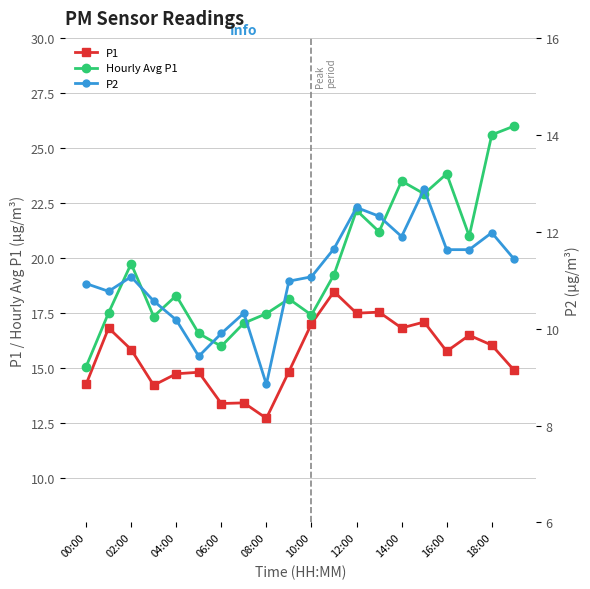

True or false: P2 and Hourly Avg P1 cross at least once.

False